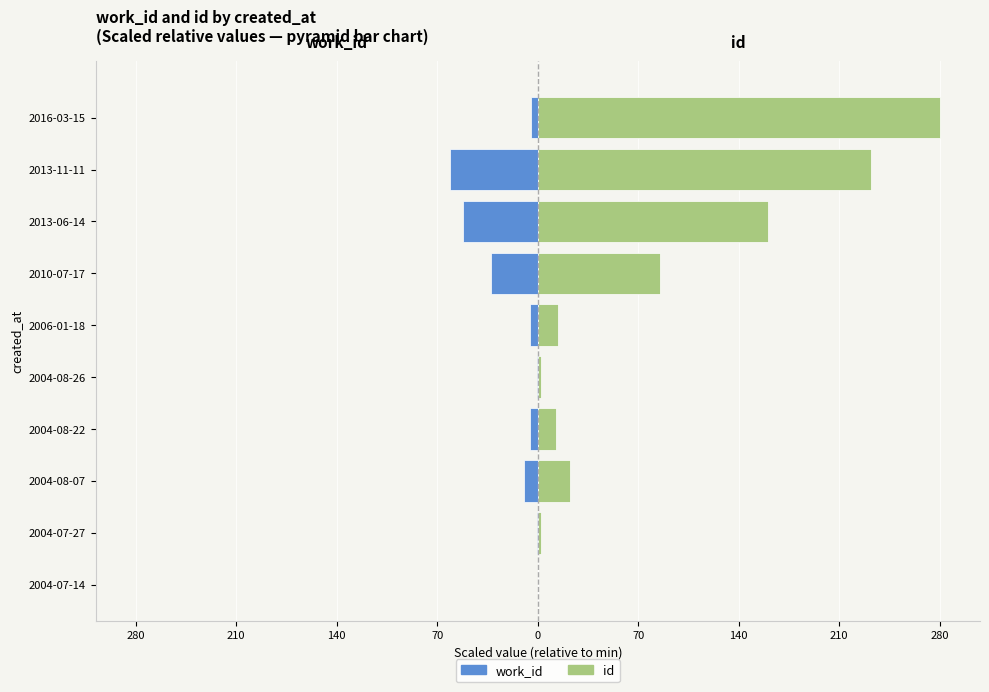

What are all the series names shown in the legend?

work_id, id